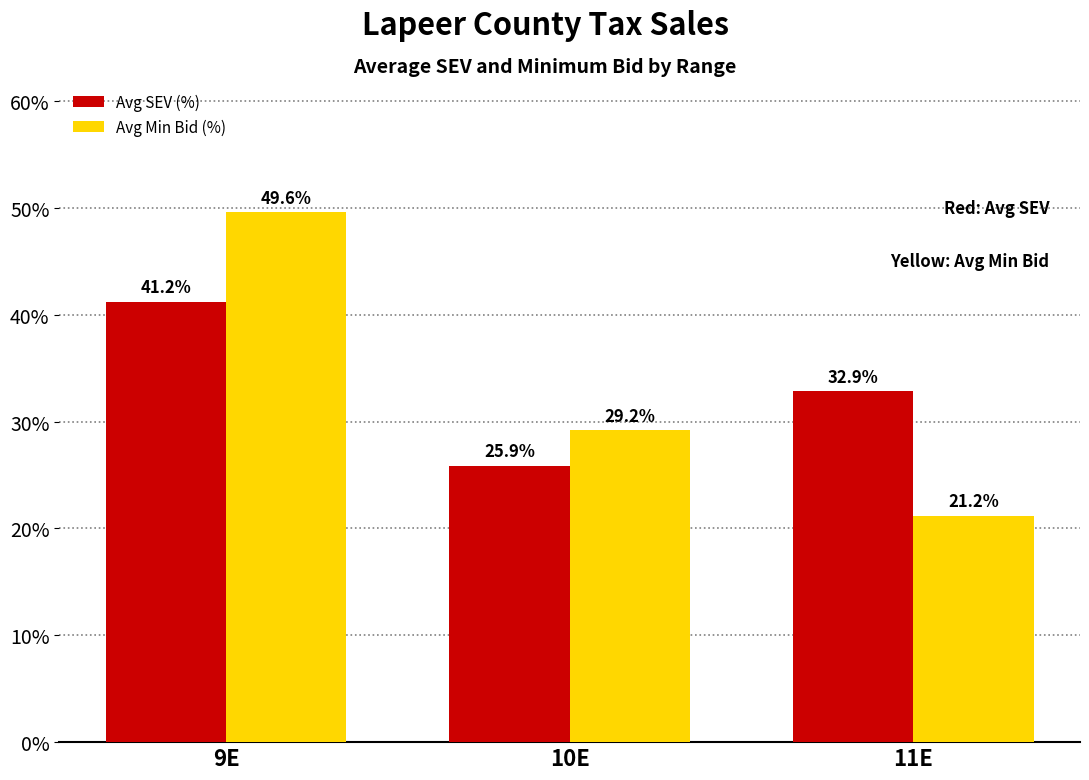

Does the chart contain stacked bars?

No